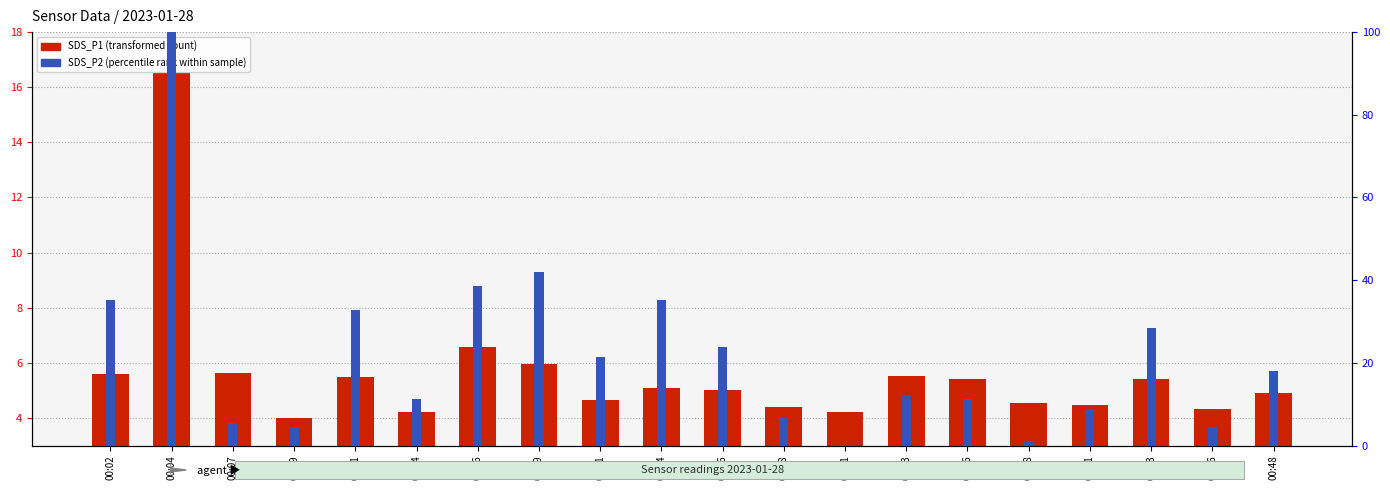

Is the value of SDS_P2 (percentile rank within sample) at 00:41 greater than the value of SDS_P1 (transformed count) at 00:11?

Yes